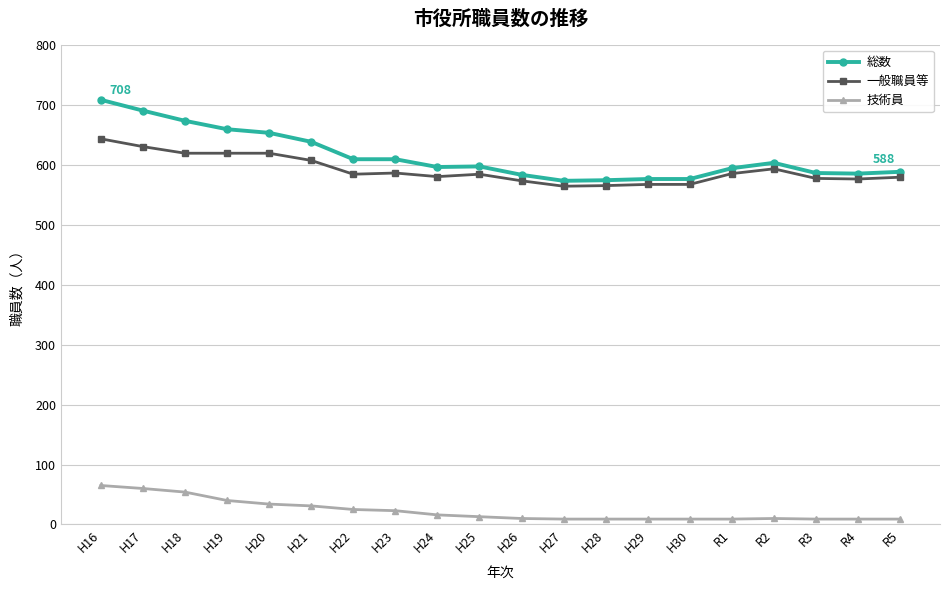

Does the chart display data point markers on the line(s)?

Yes